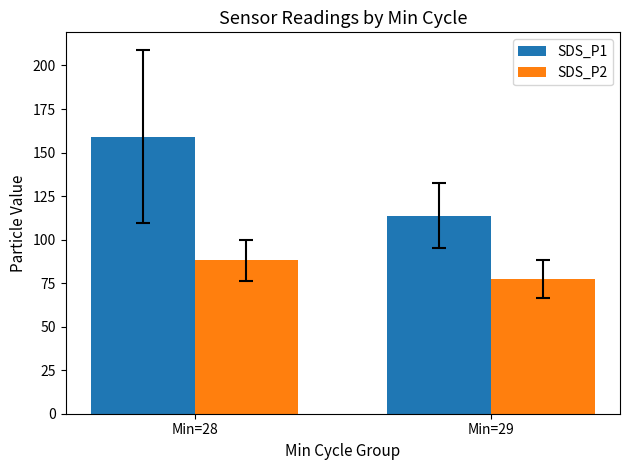

Between Min=28 and Min=29, which series saw the biggest shift?

SDS_P1